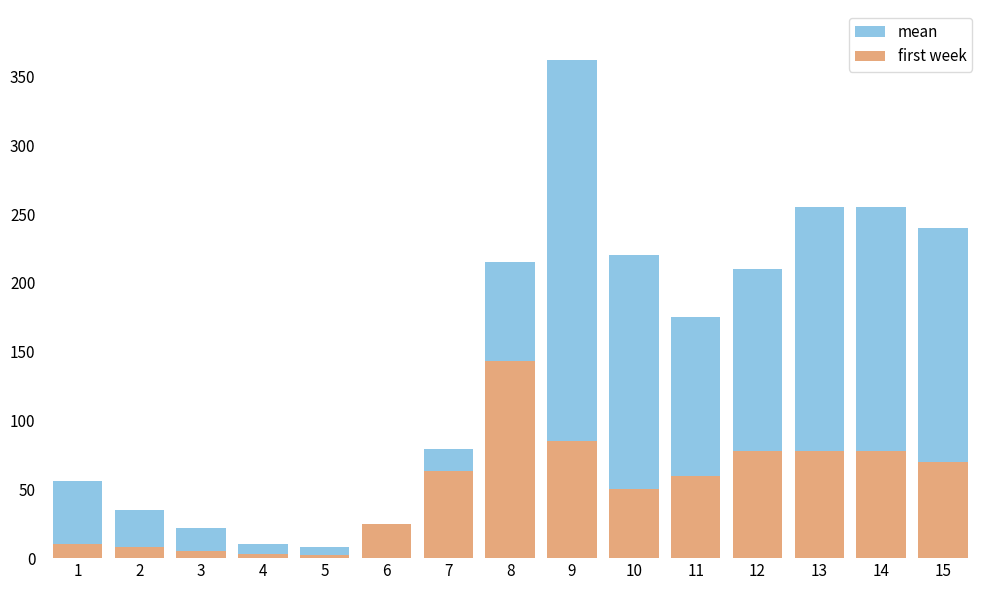

Where does the mean series first go above 175?

8